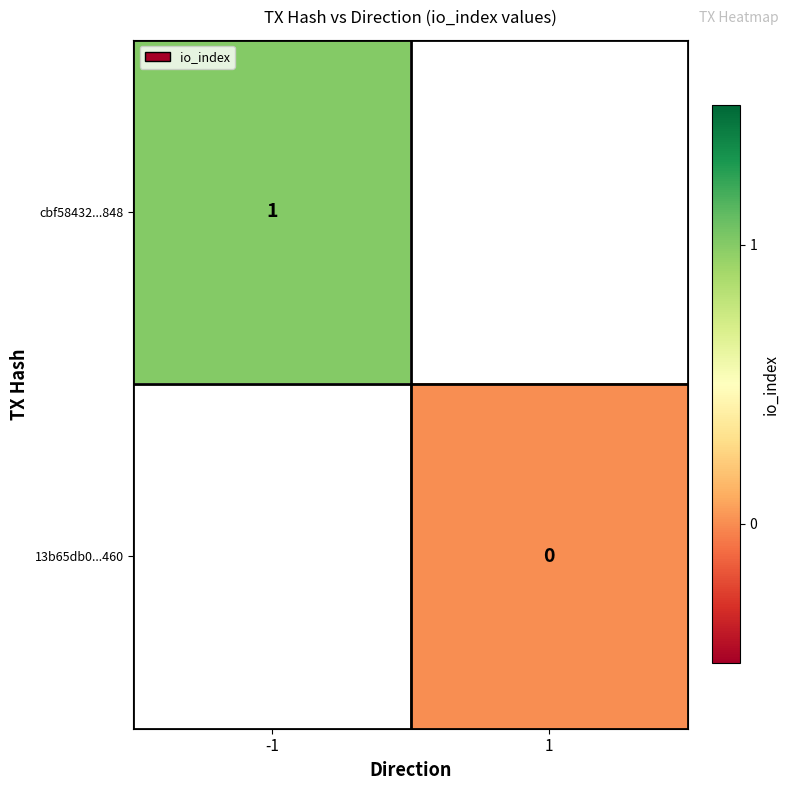

The cbf58432...848 series shows 1 at -1. True or false?

True